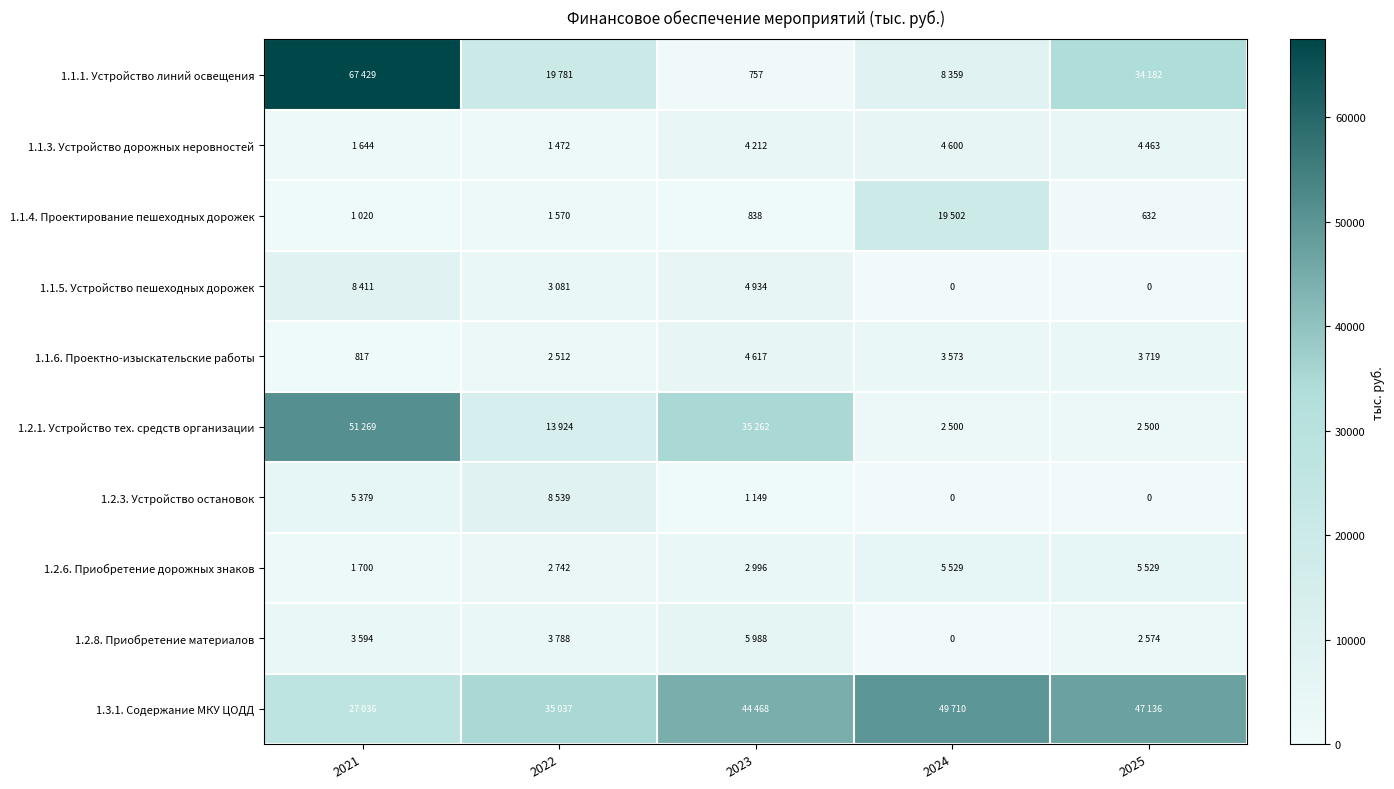

Is it true that 1.1.6. Проектно-изыскательские работы equals 817 at 2021?

True